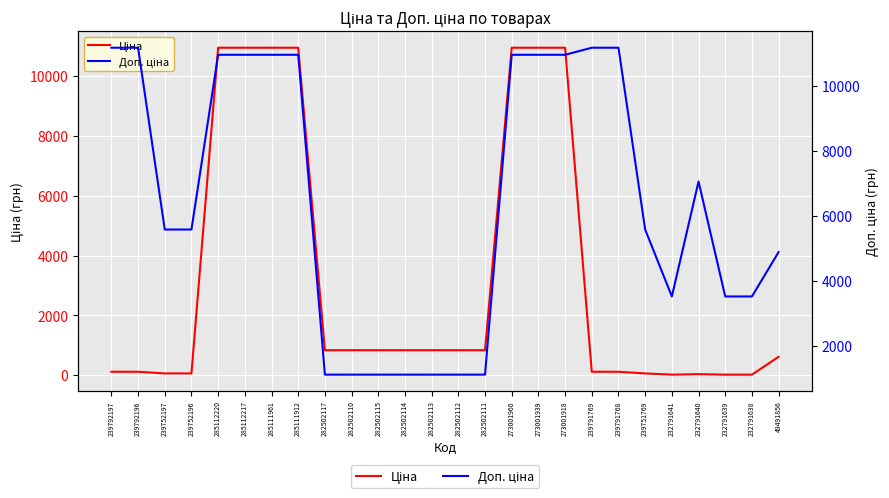

What is the sum of the Ціна values at 273001918 and 49491856?

11563.5